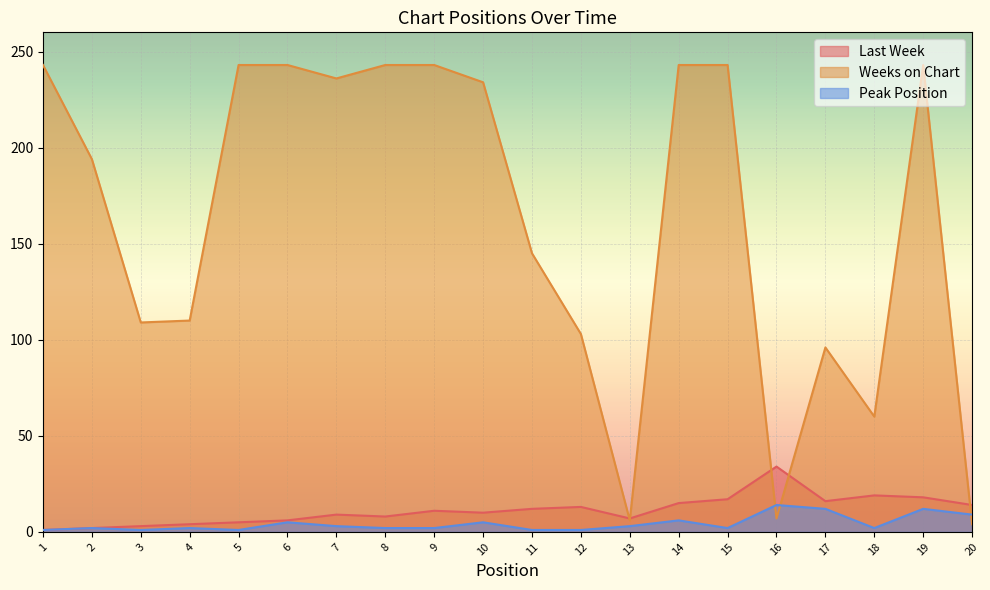

What is the smallest value displayed?

1